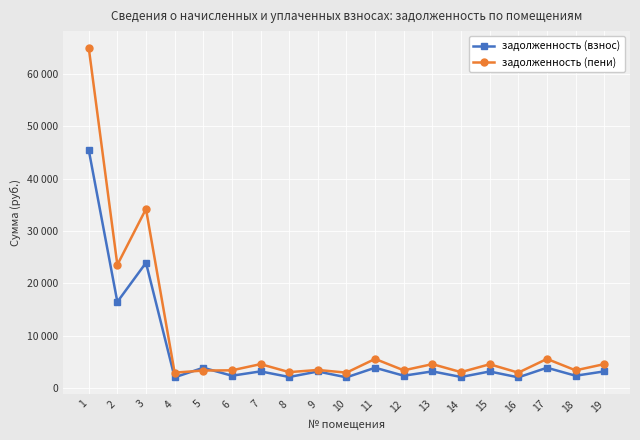

What is the sum of all задолженность (пени) values?

184762.5